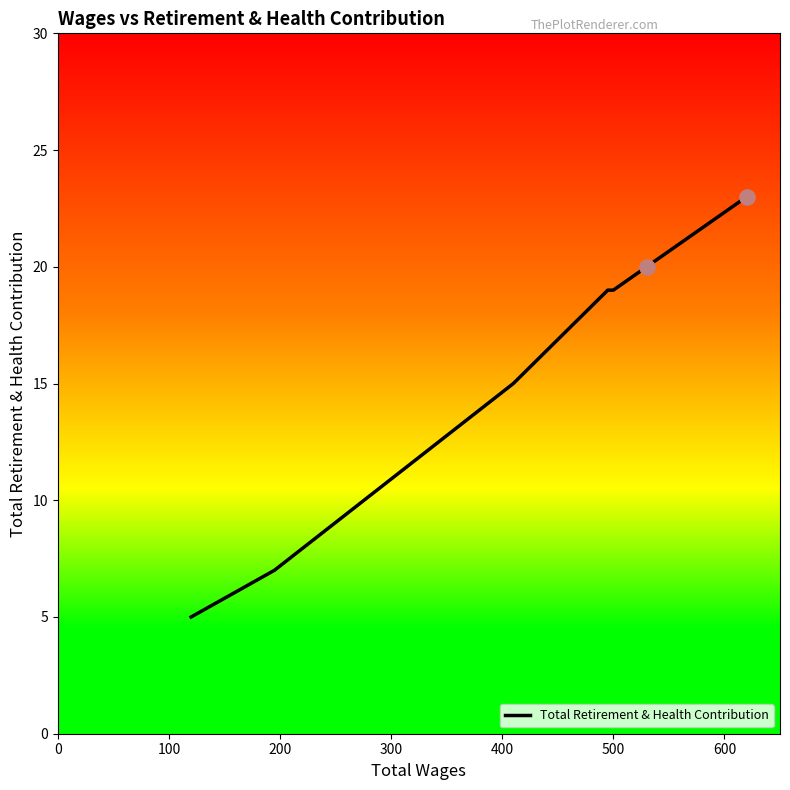

True or false: there are more than 1 points higher than both neighbors.

False